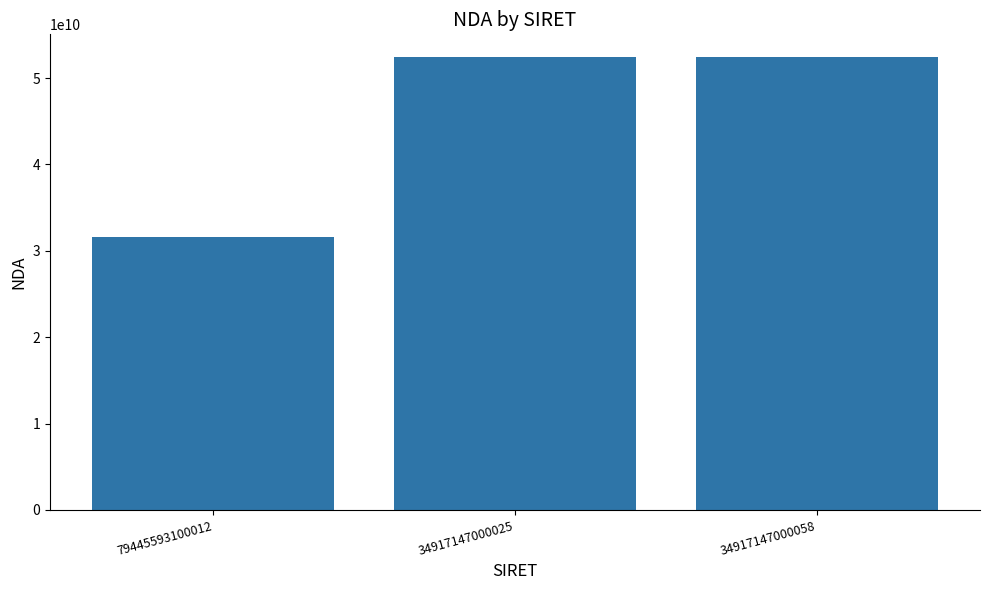

Count the values in the range 31590853959 to 52440794844.

3